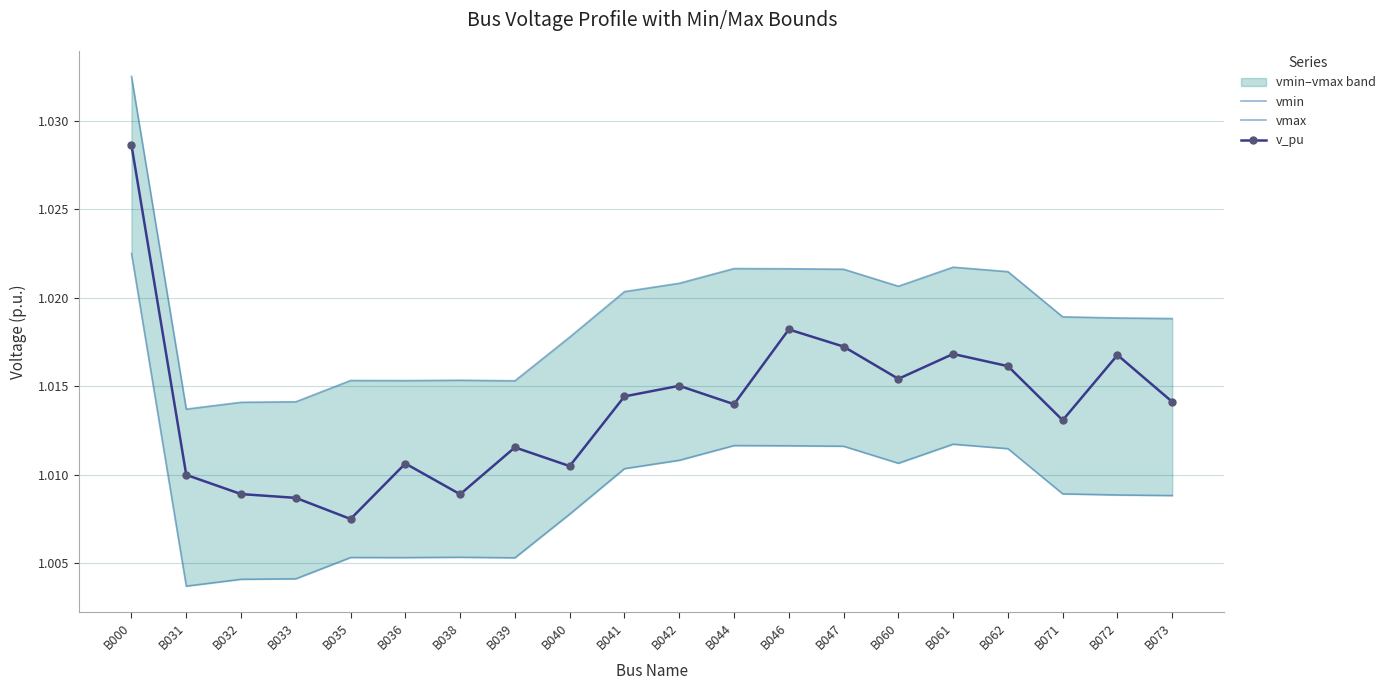

Rank the series by their average value, from highest to lowest.

vmax, v_pu, vmin